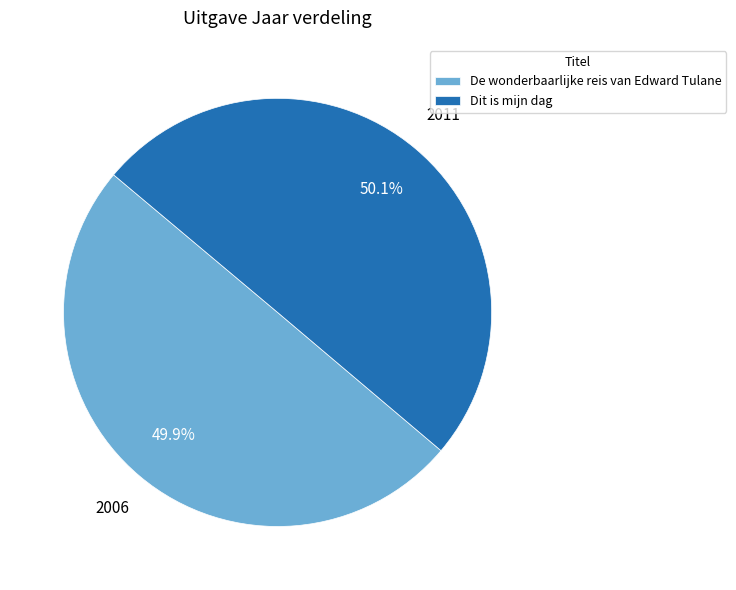

To the nearest percent, what is the average slice percentage?

50%